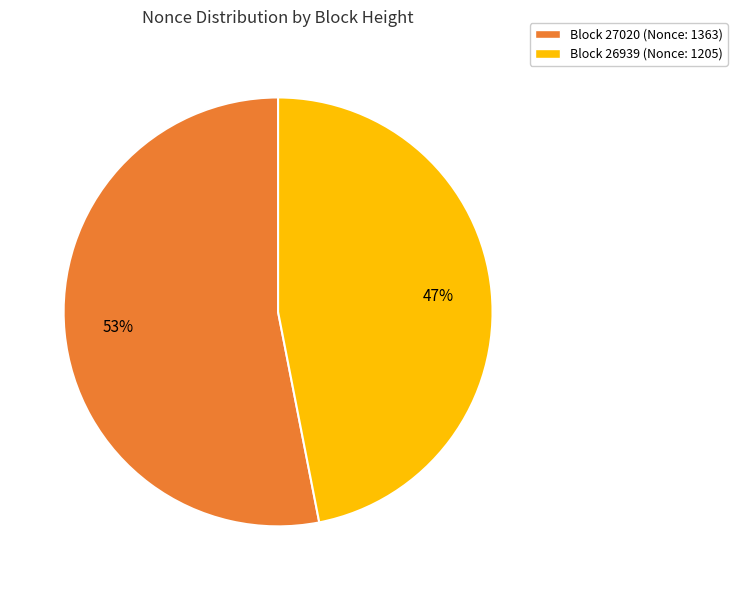

What is the smallest slice in the pie chart?

Block 26939 (Nonce: 1205)